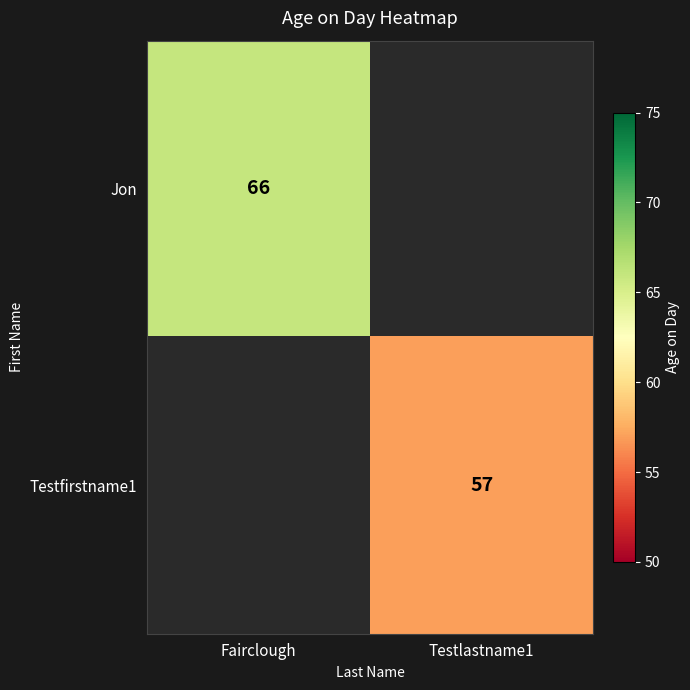

The value of Testfirstname1 at Testlastname1 is 57. True or false?

True